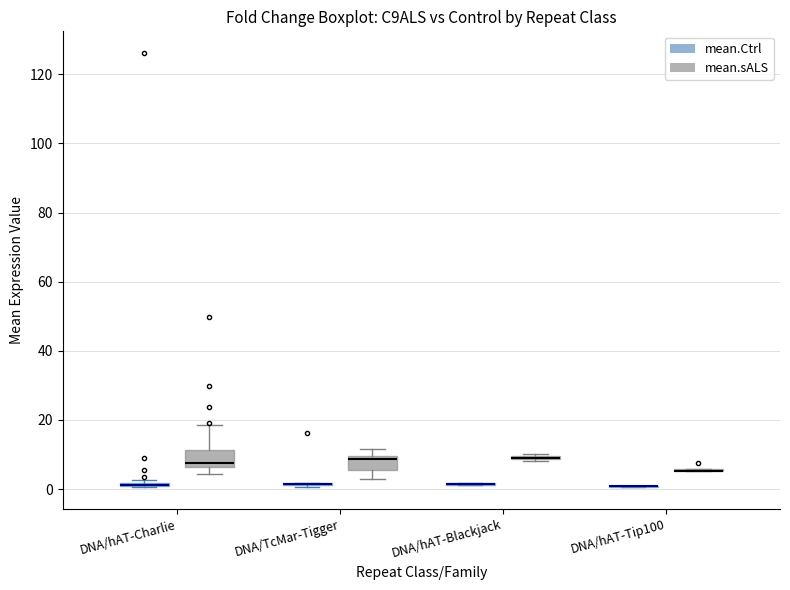

Where does the median line of the box for DNA/hAT-Charlie (mean.sALS) sit on the y-axis? The values are not printed on the chart, so give them approximately, as read against the axis.

8